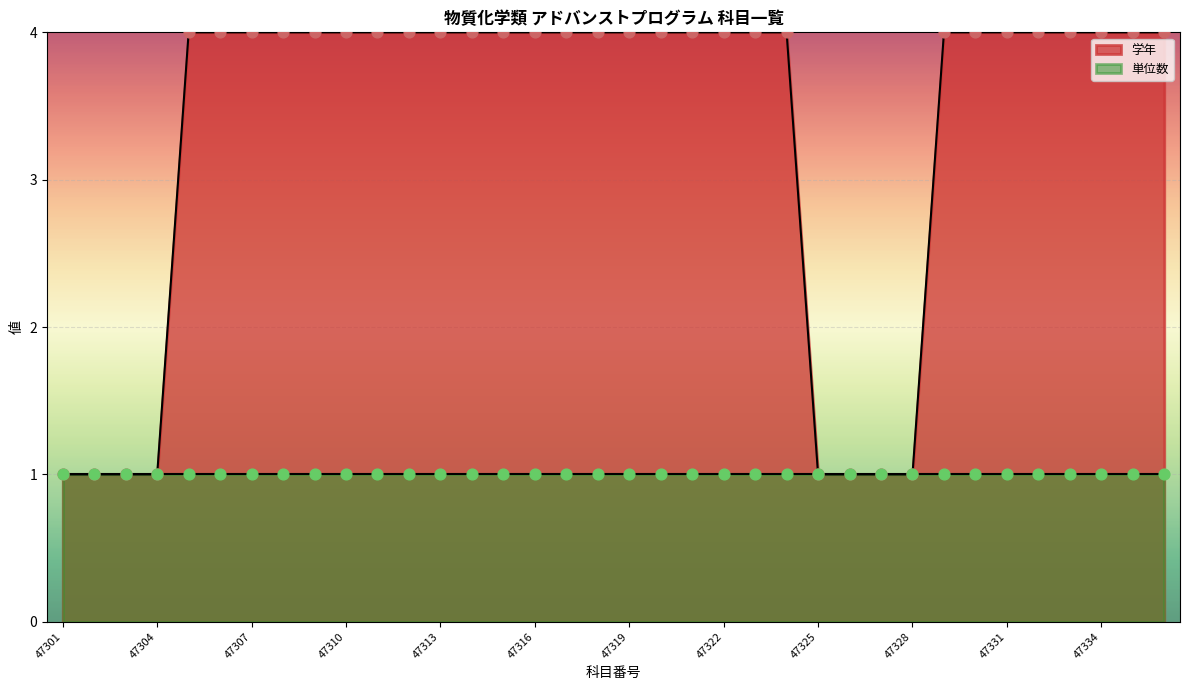

Between 47323 and 47318, which is larger?

47323